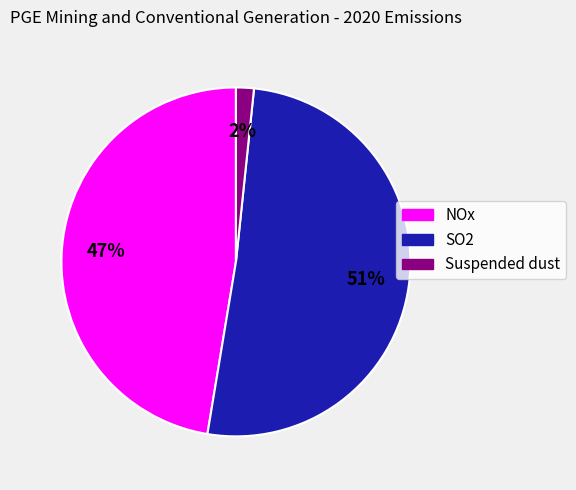

Which category accounts for the majority?

SO2